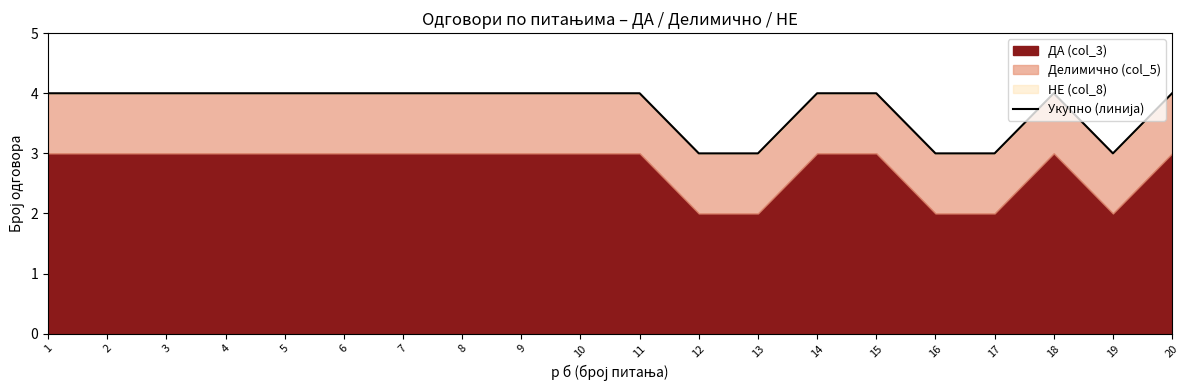

Count the number of categories in the chart.

20